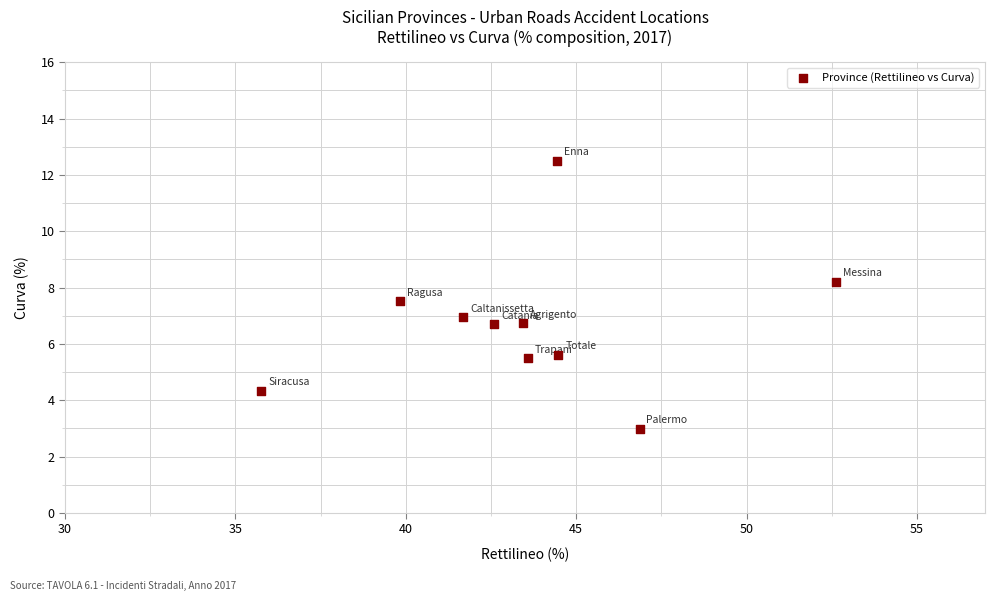

What is the range of X values (max minus min)?

16.9